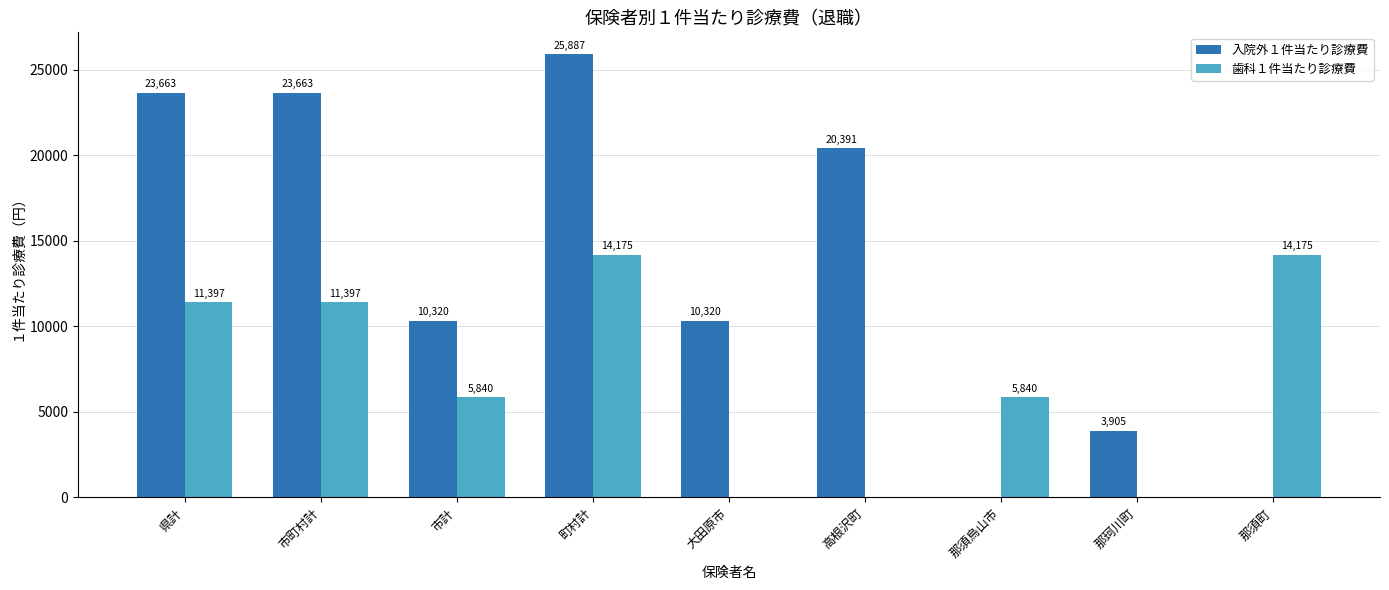

Between 町村計 and 那須町, which series saw the biggest shift?

入院外１件当たり診療費